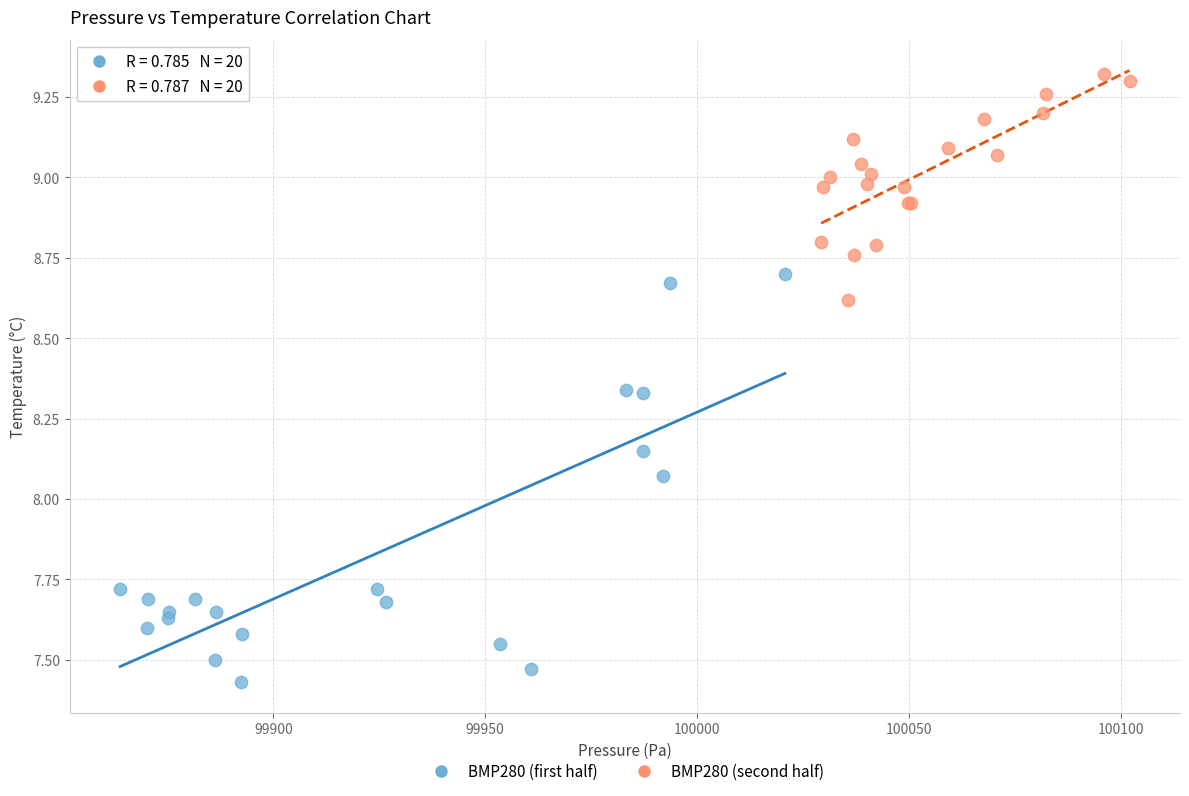

Which series contains the highest Y value?

BMP280 (second half)